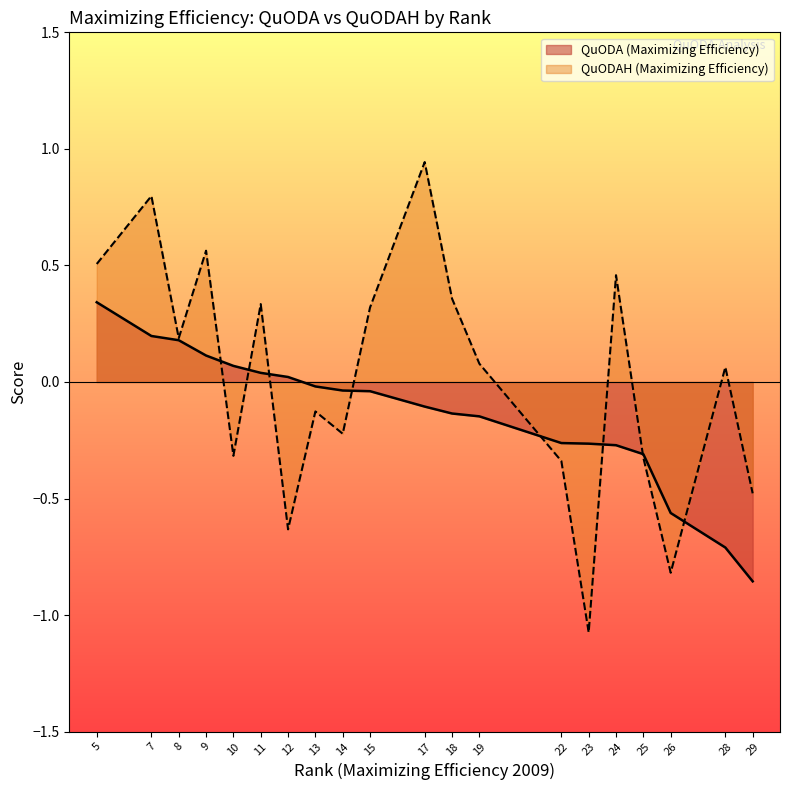

Between 22 and 23, which series saw the biggest shift?

QuODAH (Maximizing Efficiency)